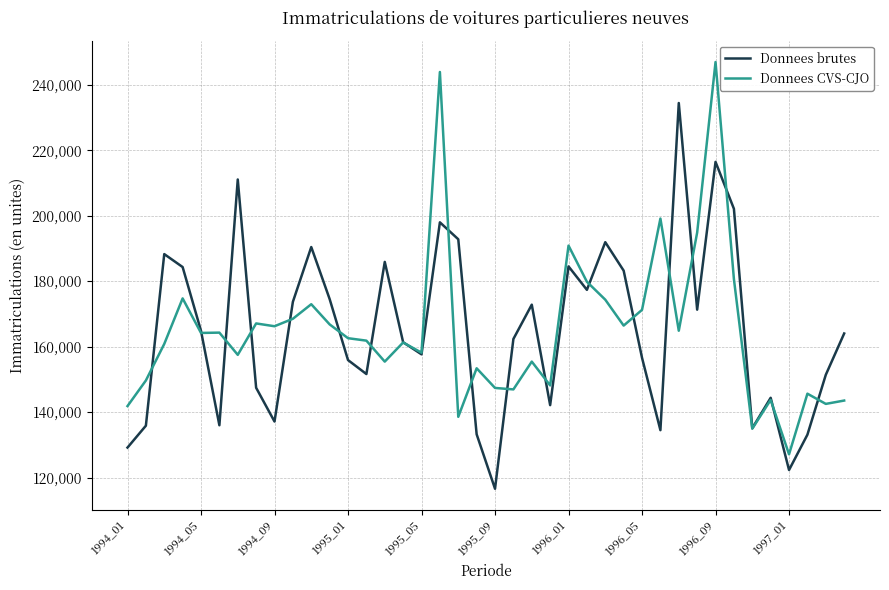

What is the greatest value displayed?

247003